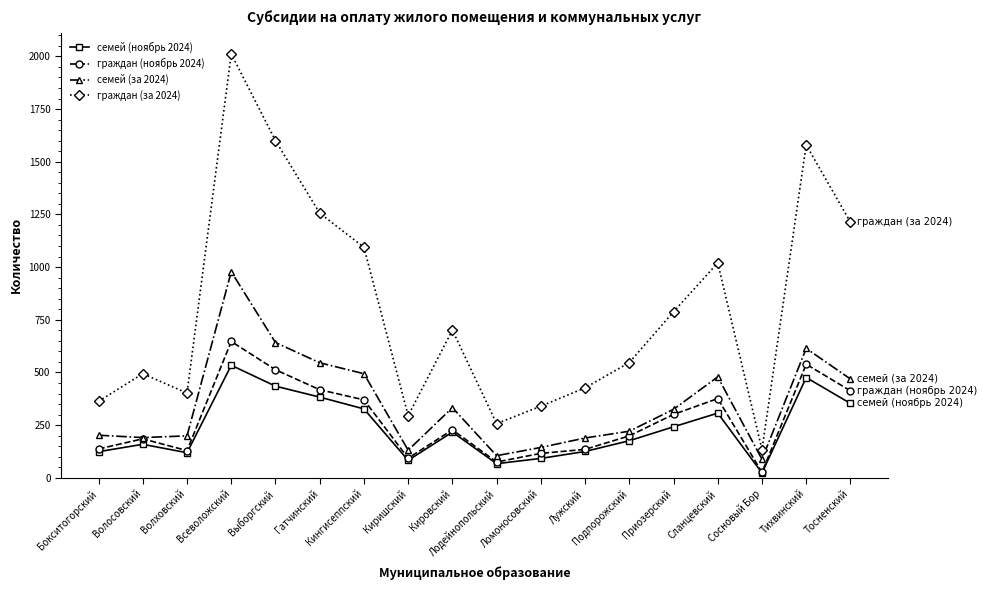

What position from the left is Всеволожский?

4